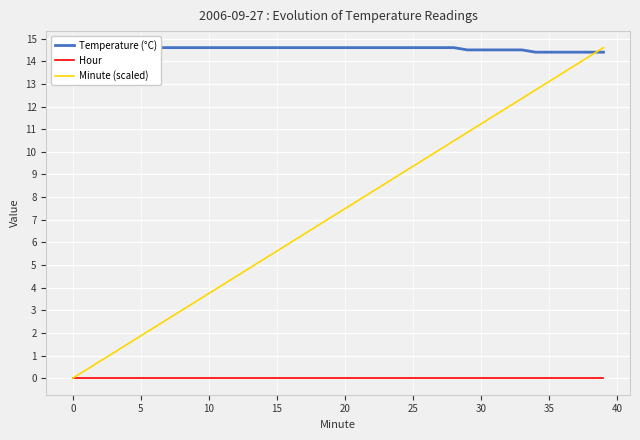

Reading left to right, extract all data points from this chart.

Temperature (°C): 14.6	14.6	14.6	14.6	14.6	14.6	14.6	14.6	14.6	14.6	14.6	14.6	14.6	14.6	14.6	14.6	14.6	14.6	14.6	14.6	14.6	14.6	14.6	14.6	14.6	14.6	14.6	14.6	14.6	14.5	14.5	14.5	14.5	14.5	14.4	14.4	14.4	14.4	14.4	14.4
Hour: 0.0	0.0	0.0	0.0	0.0	0.0	0.0	0.0	0.0	0.0	0.0	0.0	0.0	0.0	0.0	0.0	0.0	0.0	0.0	0.0	0.0	0.0	0.0	0.0	0.0	0.0	0.0	0.0	0.0	0.0	0.0	0.0	0.0	0.0	0.0	0.0	0.0	0.0	0.0	0.0
Minute (scaled): 0.0	0.4	0.7	1.1	1.5	1.9	2.2	2.6	3.0	3.4	3.7	4.1	4.5	4.9	5.2	5.6	6.0	6.4	6.7	7.1	7.5	7.9	8.2	8.6	9.0	9.4	9.7	10.1	10.5	10.9	11.2	11.6	12.0	12.4	12.7	13.1	13.5	13.9	14.2	14.6